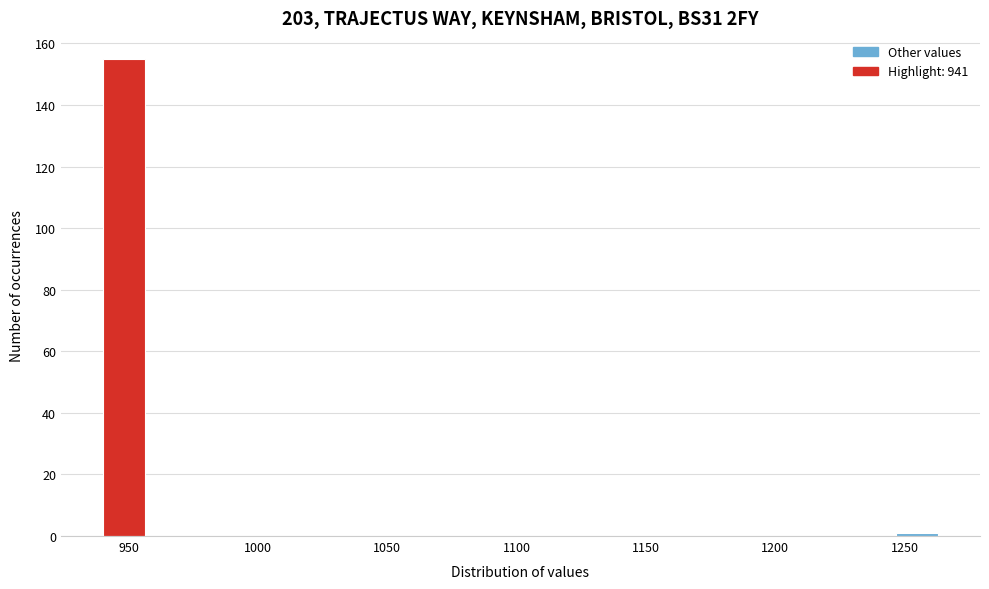

Around what value on the x-axis is the tallest bar? Give the approximate position of its centre, as read against the axis.

950